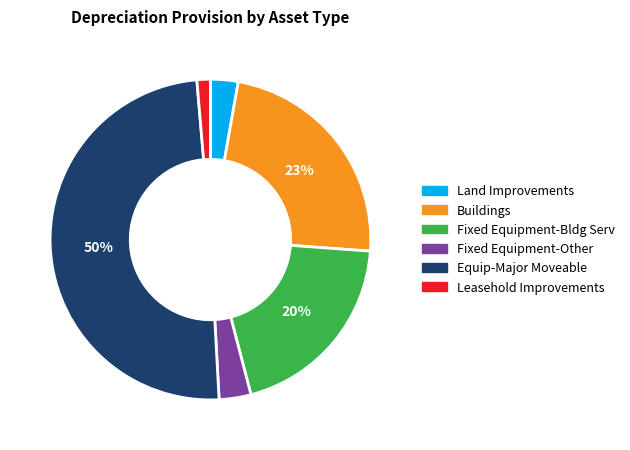

To the nearest percent, what portion does Leasehold Improvements represent?

1%